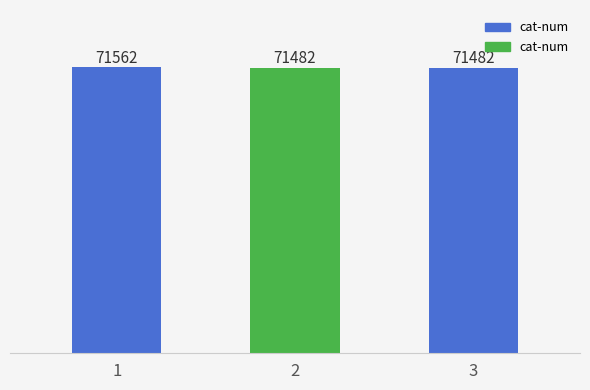

What is the minimum value shown in the chart?

71482